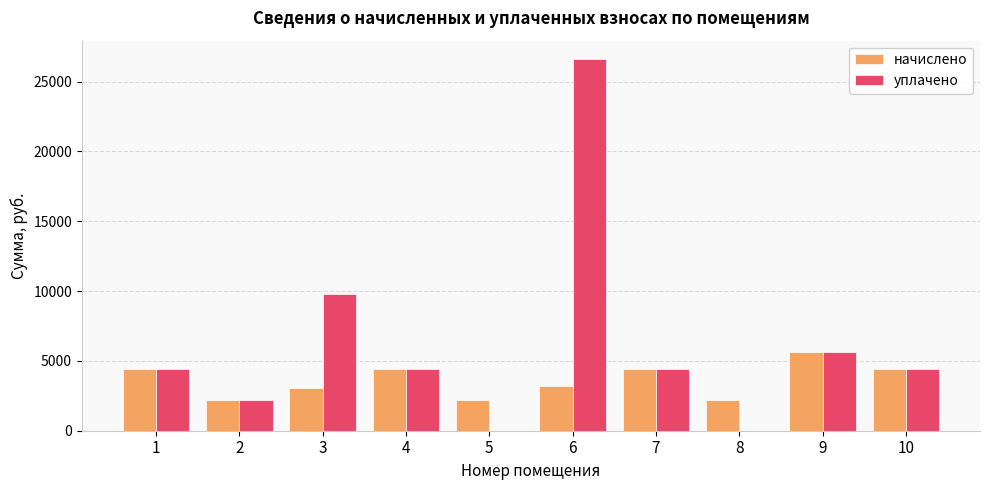

What is the maximum value for уплачено?

26597.8